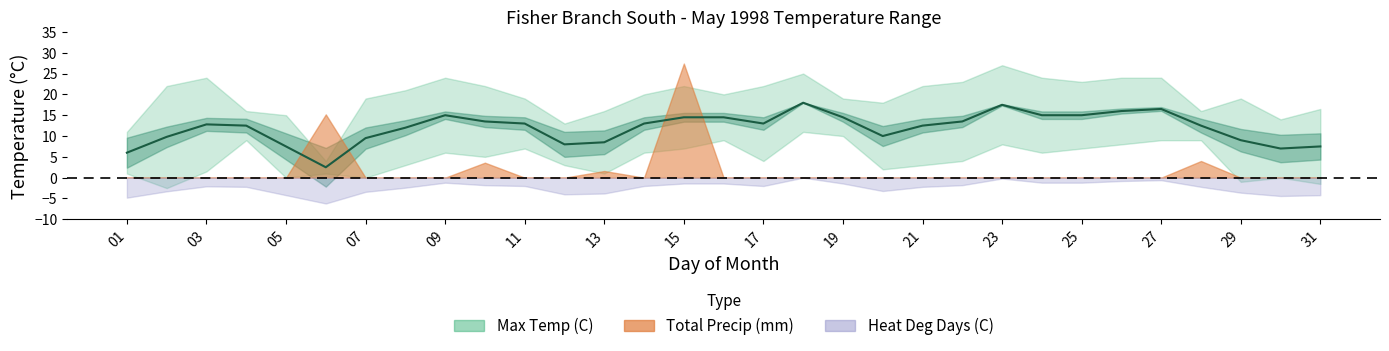

What is the difference between the maximum and minimum values?

15.5